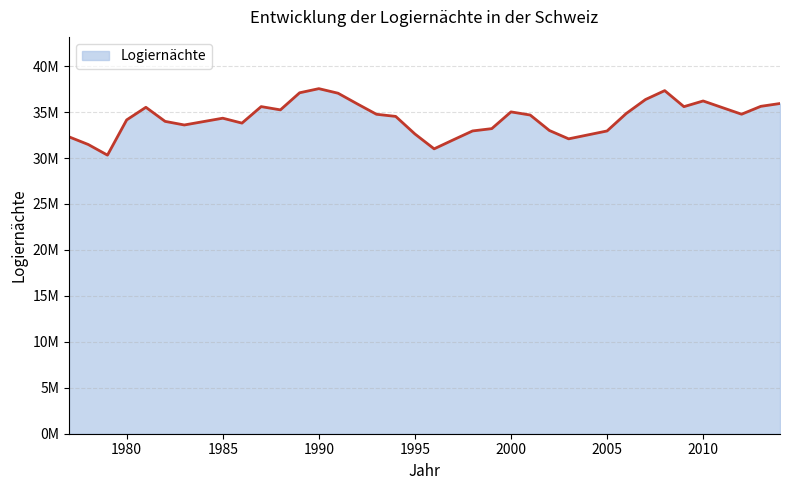

Rank the categories by value from highest to lowest.

1990, 2008, 1989, 1991, 2007, 2010, 2014, 1992, 2013, 1987, 2009, 1981, 2011, 1988, 2000, 2006, 2012, 1993, 2001, 1994, 1985, 1980, 1982, 1984, 1986, 1983, 1999, 2002, 1998, 2005, 1995, 2004, 1977, 2003, 1997, 1978, 1996, 1979